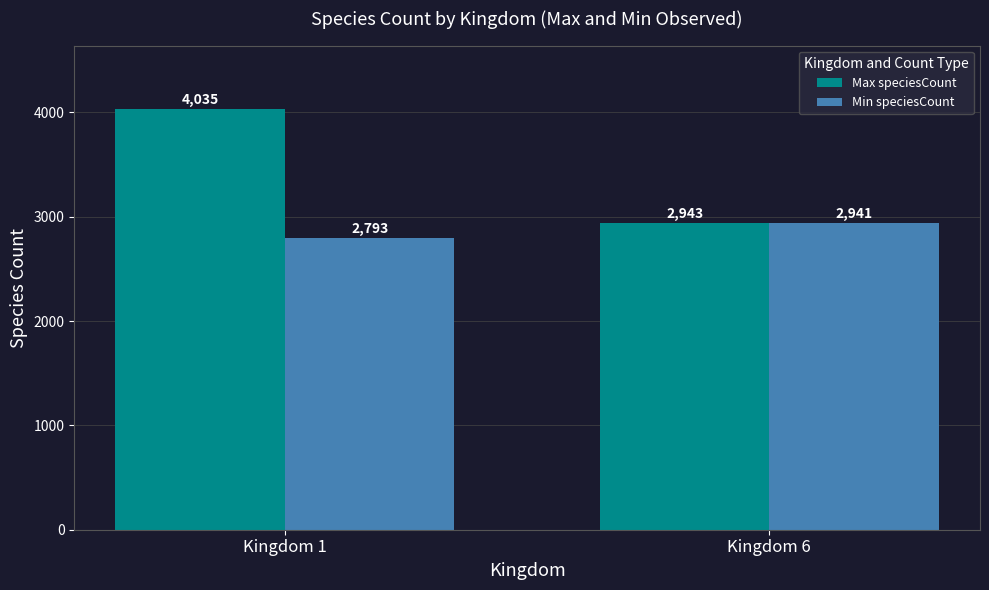

Rank the series by their average value, from lowest to highest.

Min speciesCount, Max speciesCount